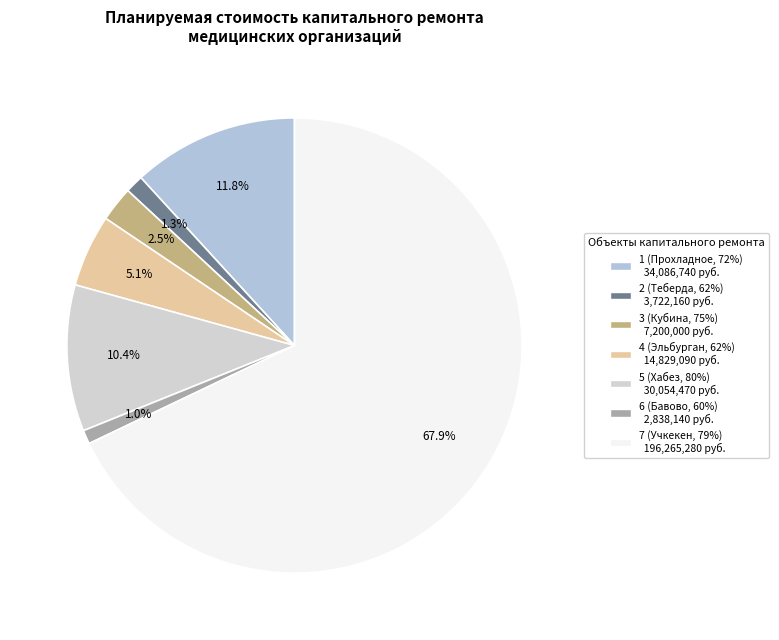

How many segments does this pie chart have?

7